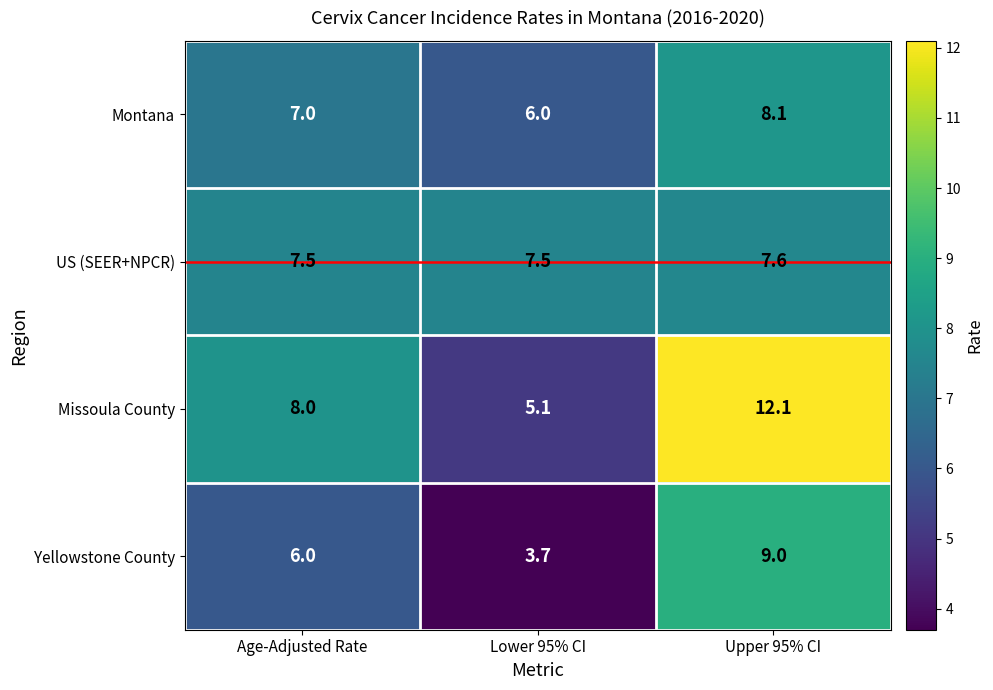

What is the minimum value shown in the chart?

3.7